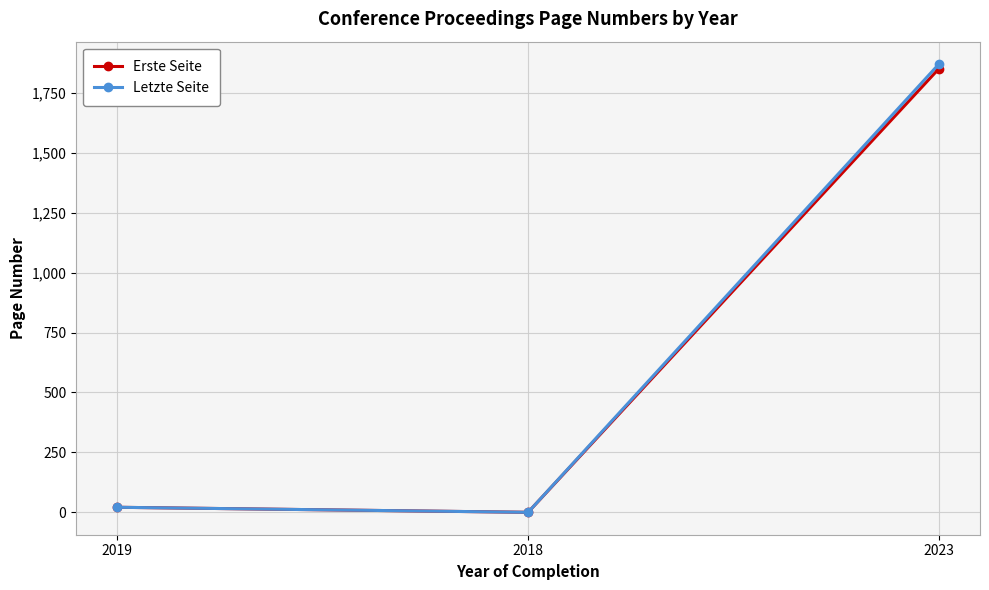

What is the difference between the second highest and minimum values in the Letzte Seite series?

21